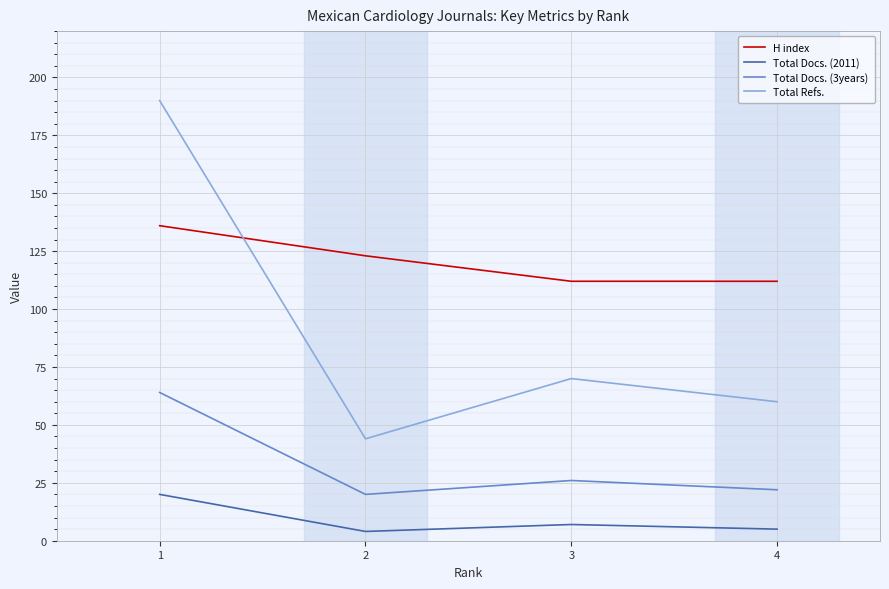

What is the difference between the maximum and second lowest values in the Total Docs. (3years) series?

42